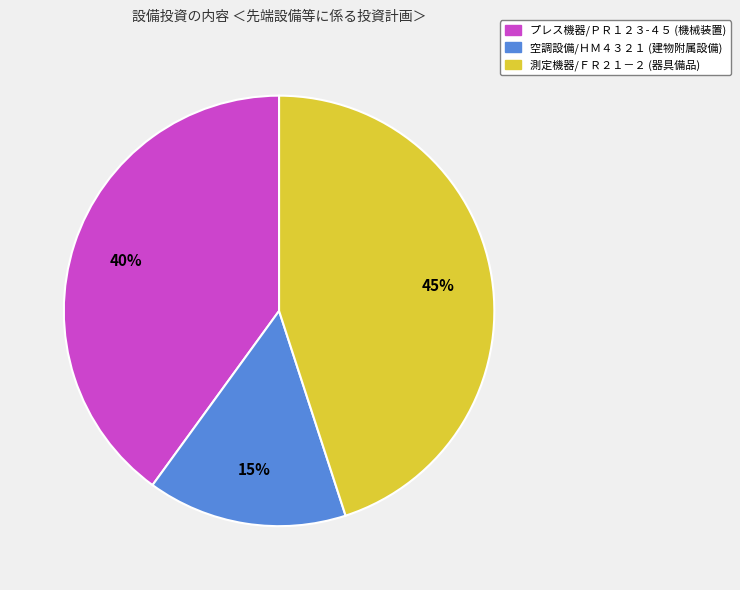

True or false: 空調設備/ＨＭ４３２１ (建物附属設備) accounts for 15% of the total.

True